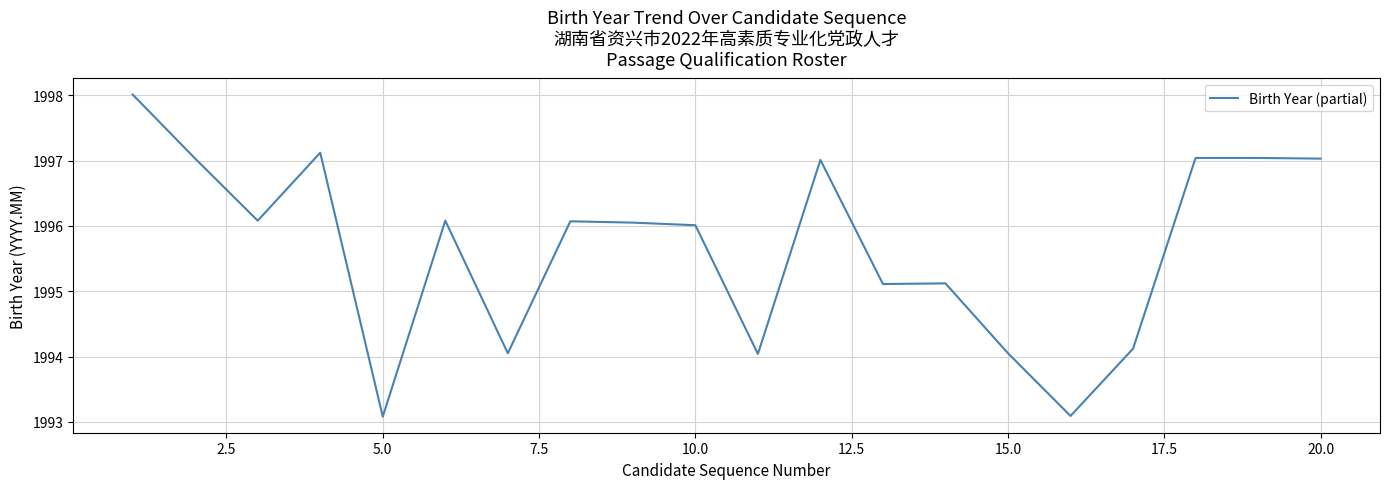

What is the difference between the maximum and minimum values?

4.9